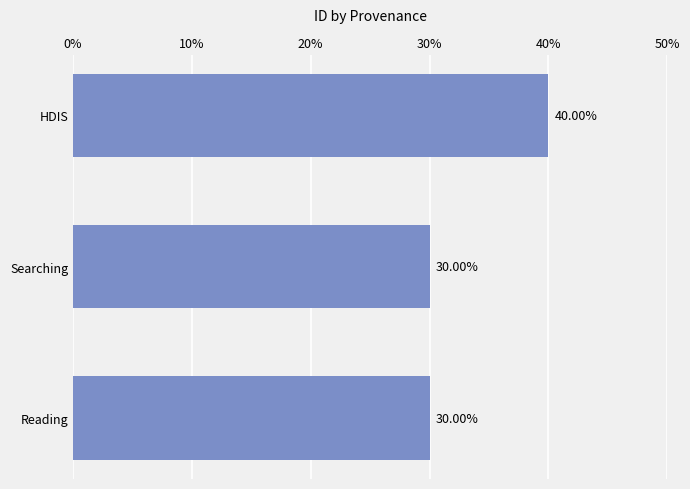

What is the change in value from Searching to HDIS?

+10